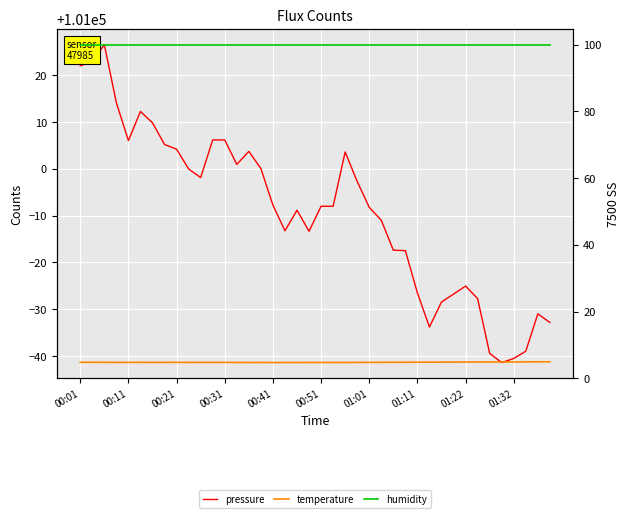

How many categories are shown in the chart?

40